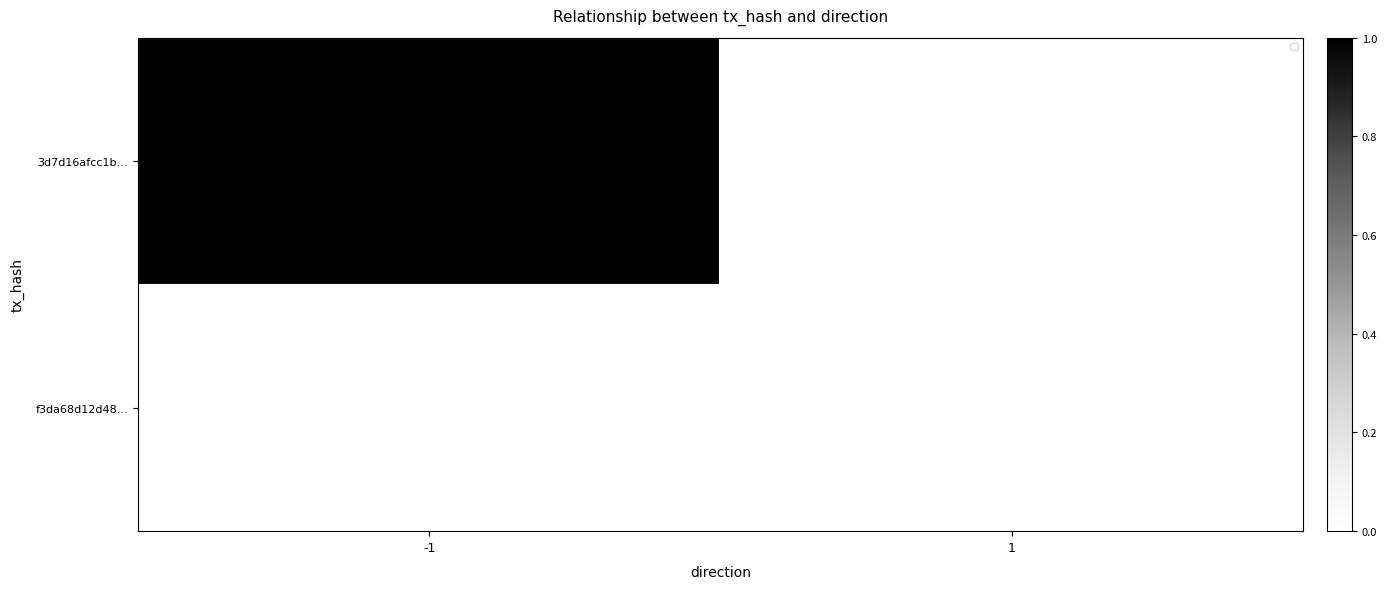

List the labels in order of f3da68d12d48… value, largest first.

-1, 1